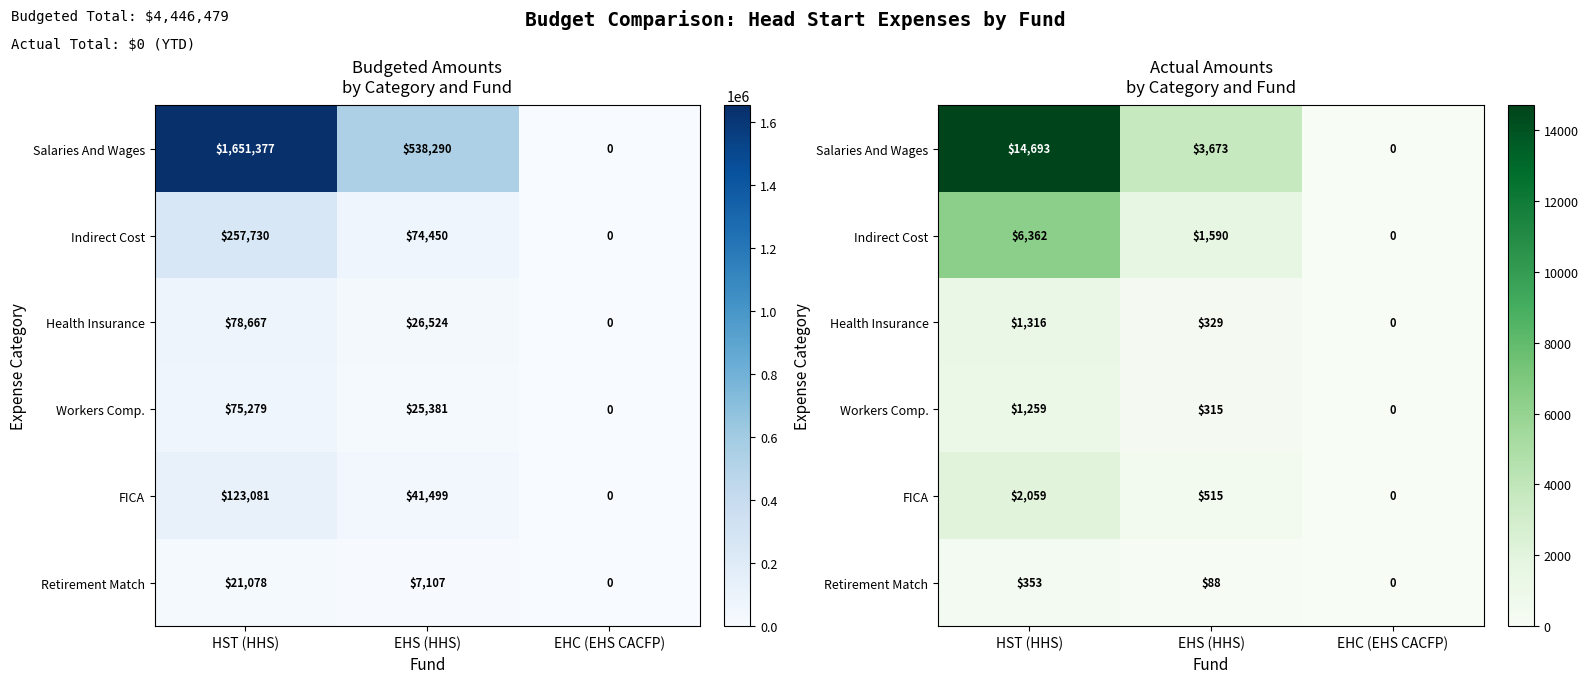

Count the number of data series in this chart.

6